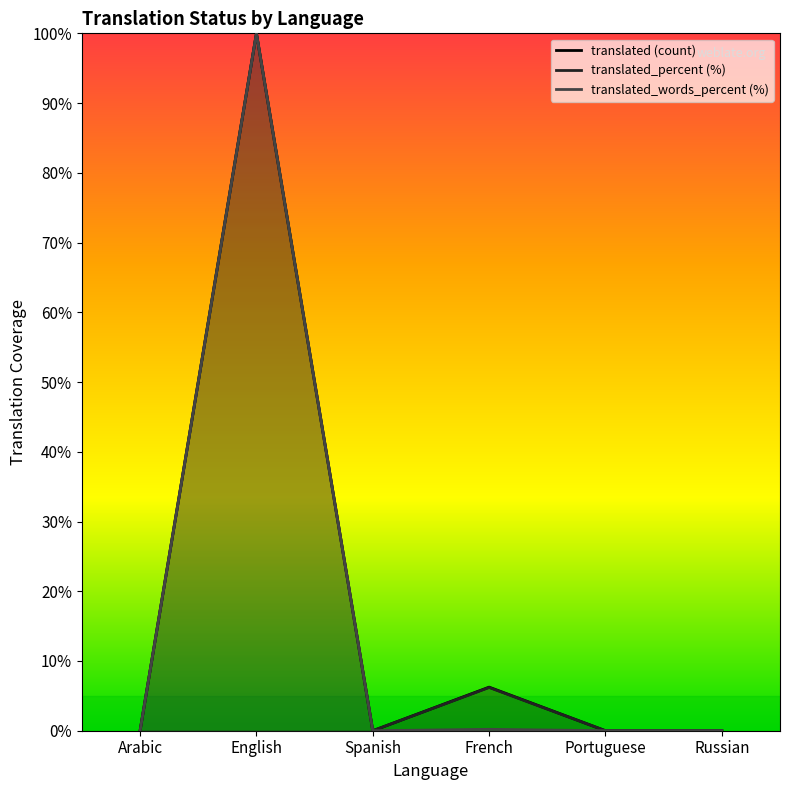

How many values in the translated_percent (%) series exceed 0?

2